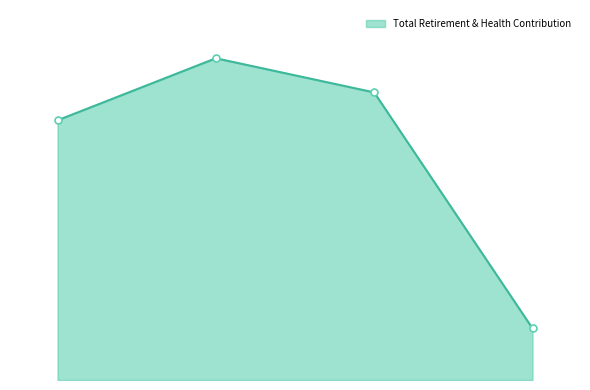

How many points are higher than both their immediate neighbors (excluding endpoints)?

1